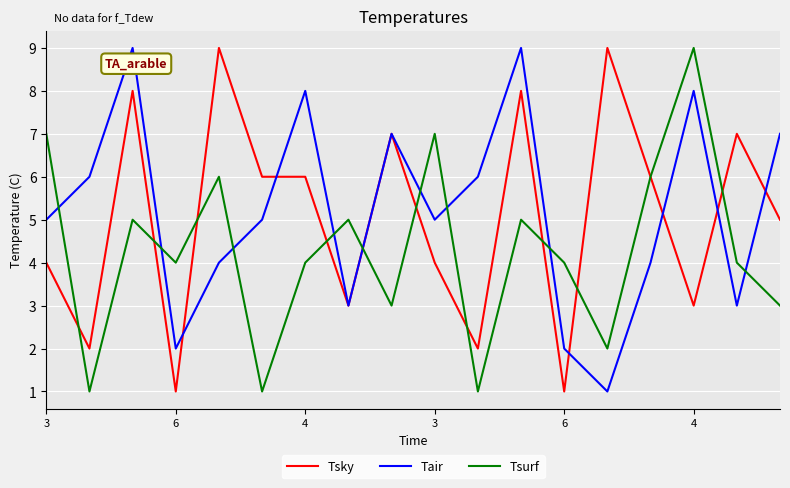

How many times do Tsurf and Tair cross each other?

9